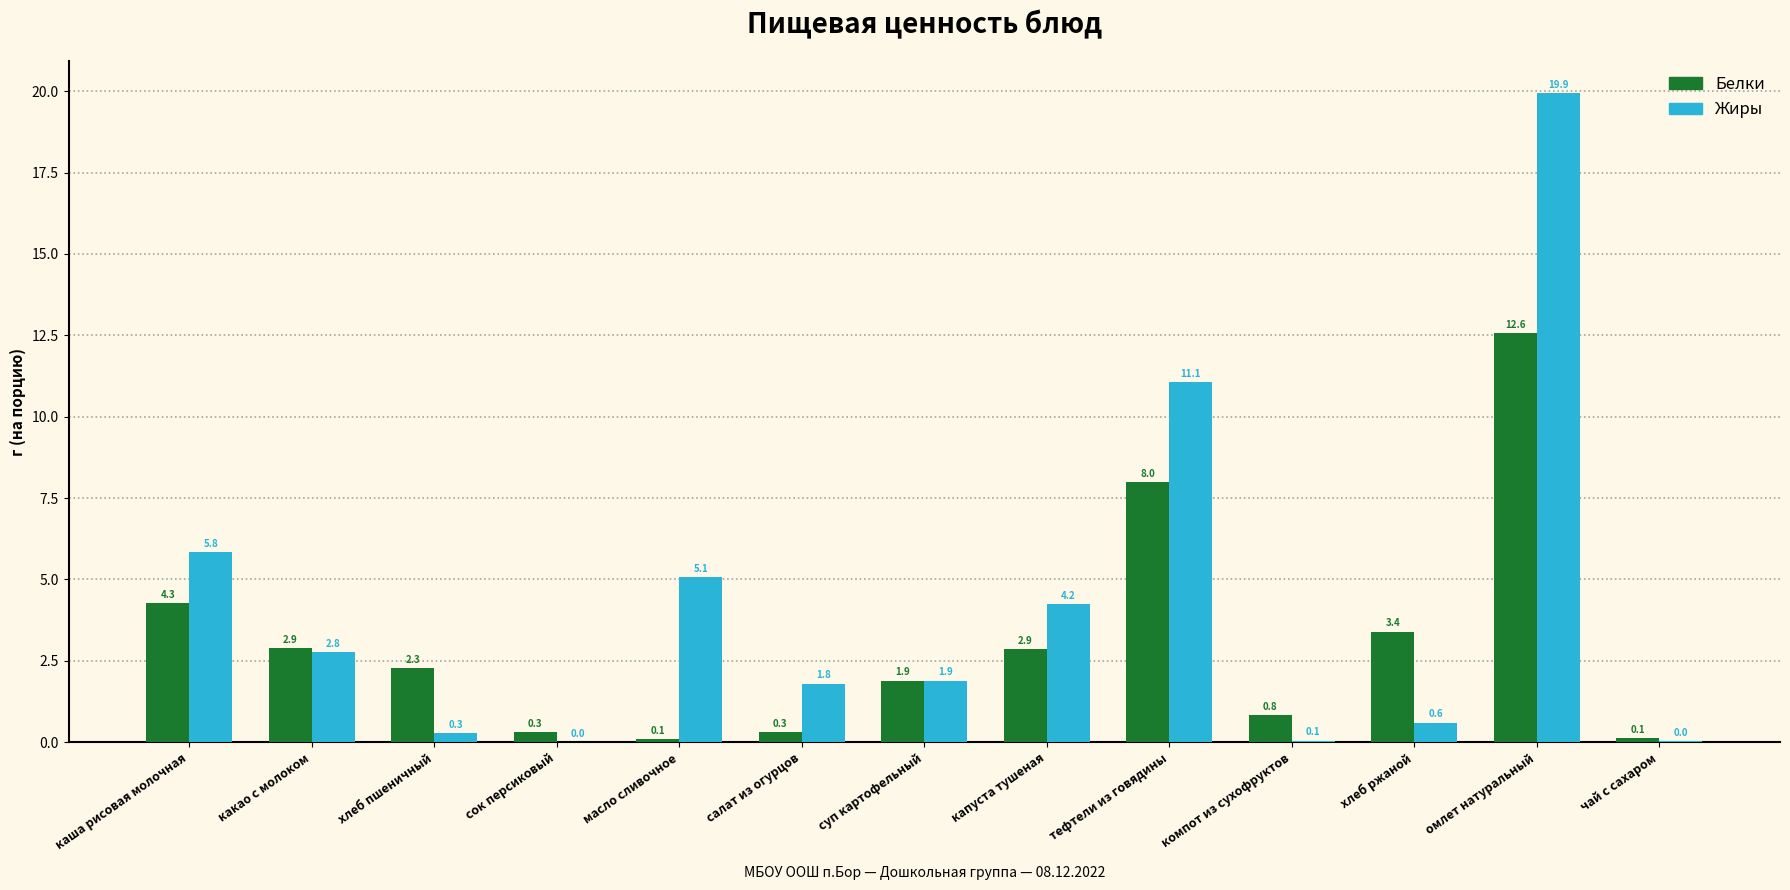

The value of Белки at хлеб пшеничный is 4.1. True or false?

False